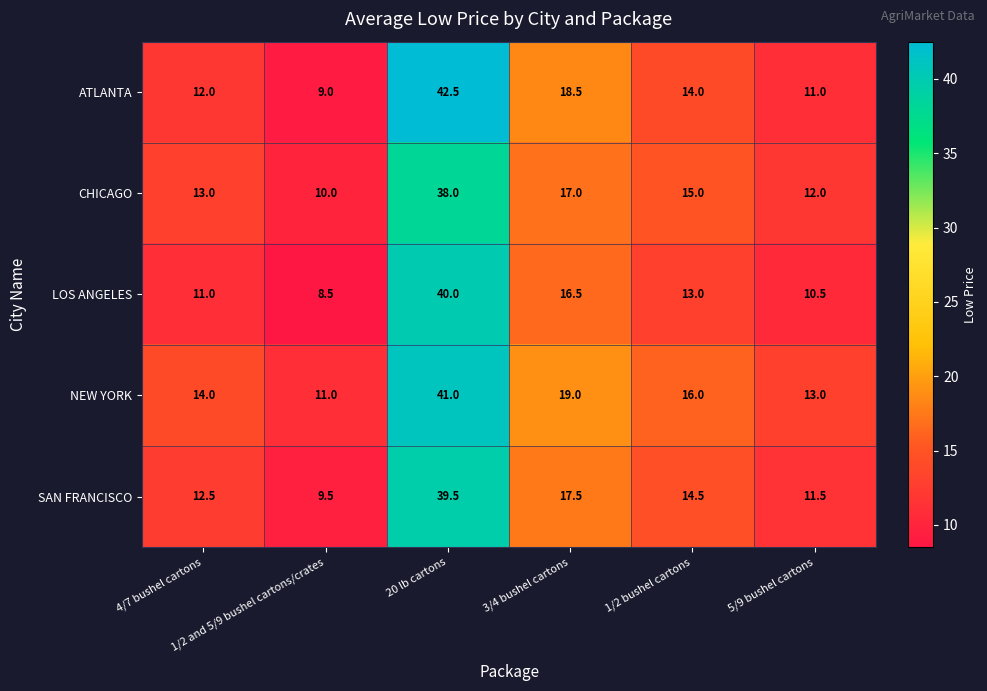

How many distinct data groups are displayed?

5